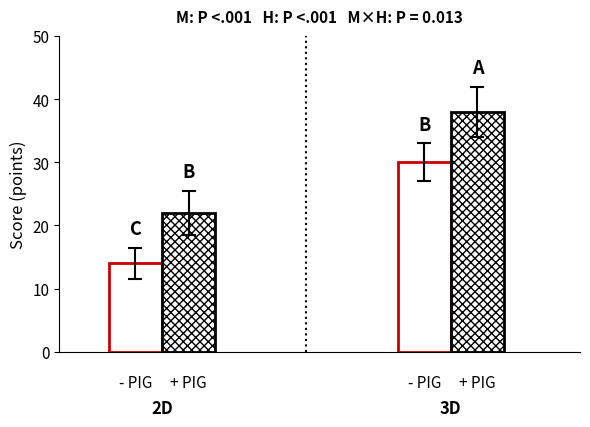

How many bars are there in each group?

2